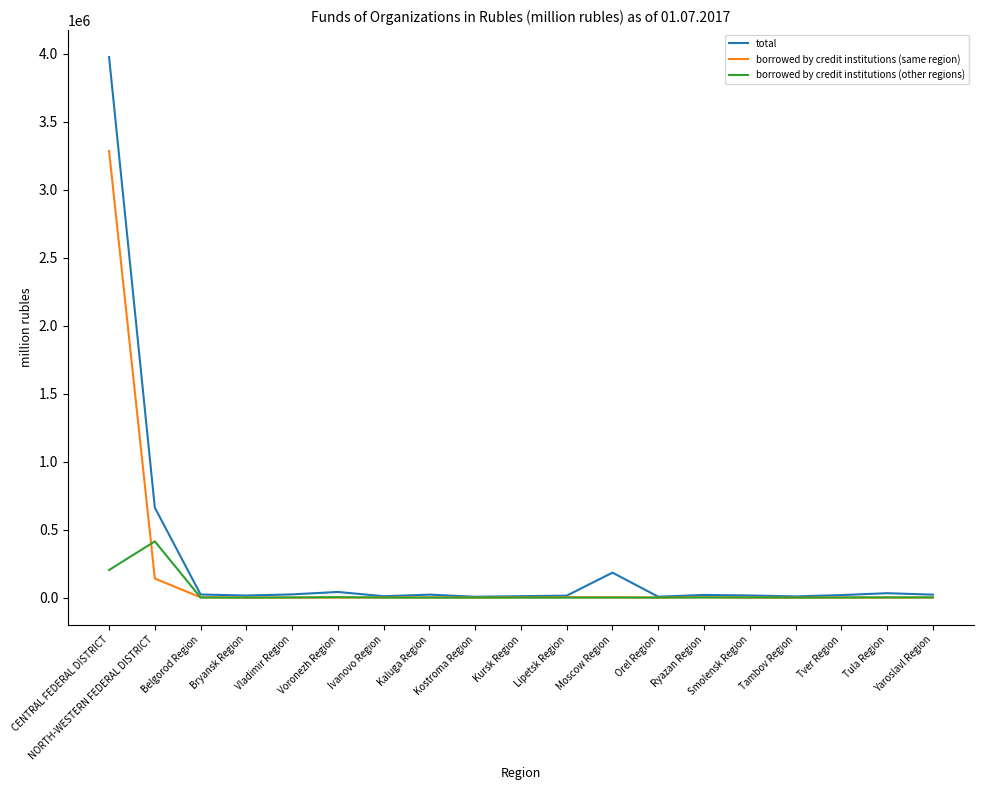

Which series has the largest range (max minus min)?

total